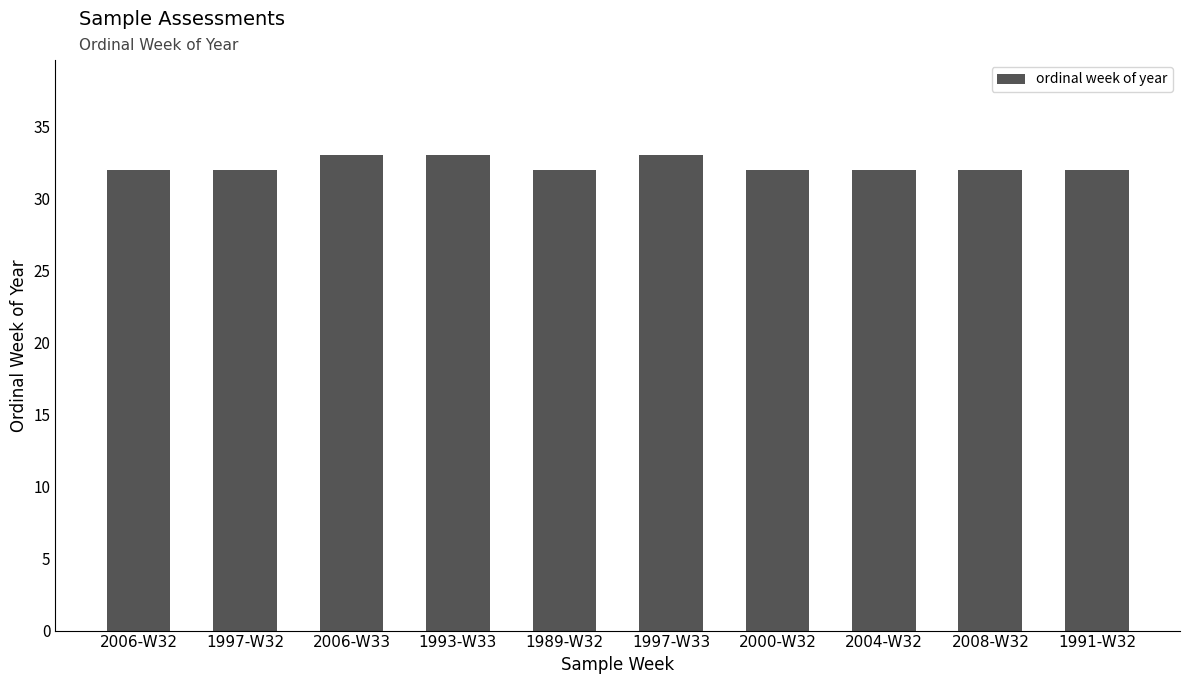

What position from the left is 1989-W32?

5